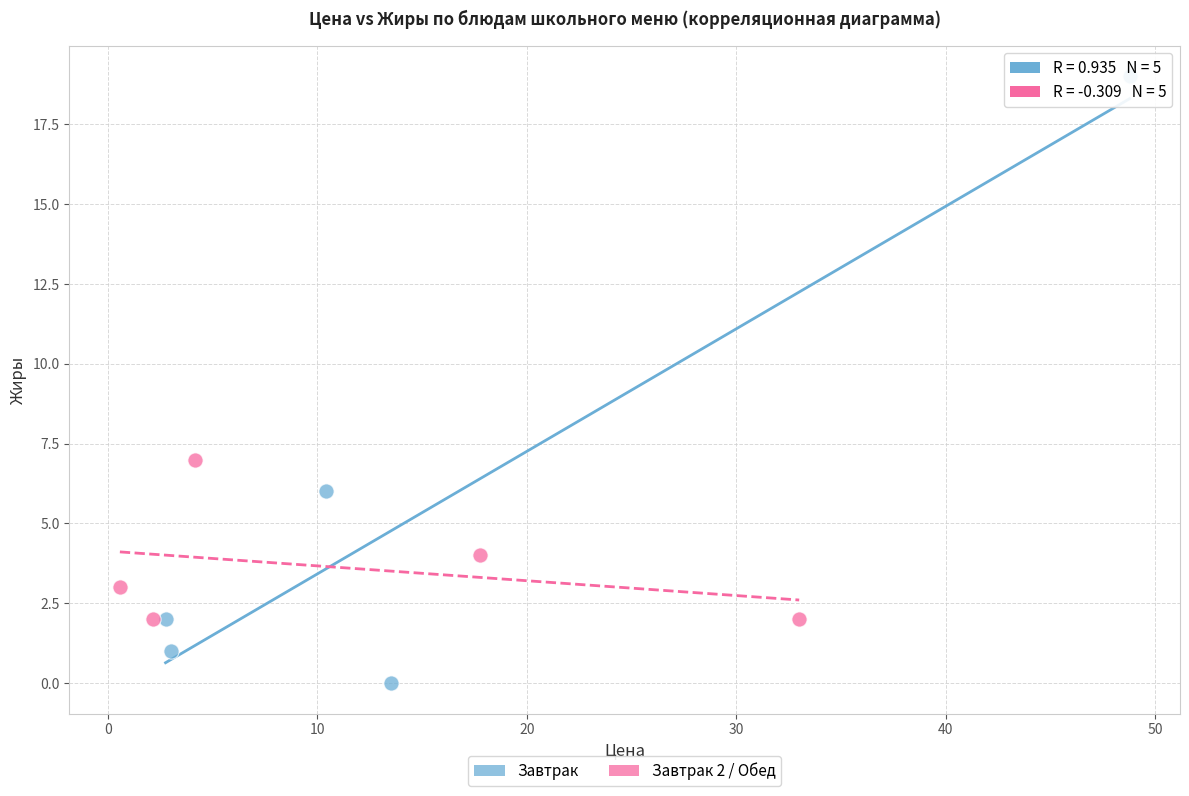

Which series contains the lowest Y value?

Завтрак